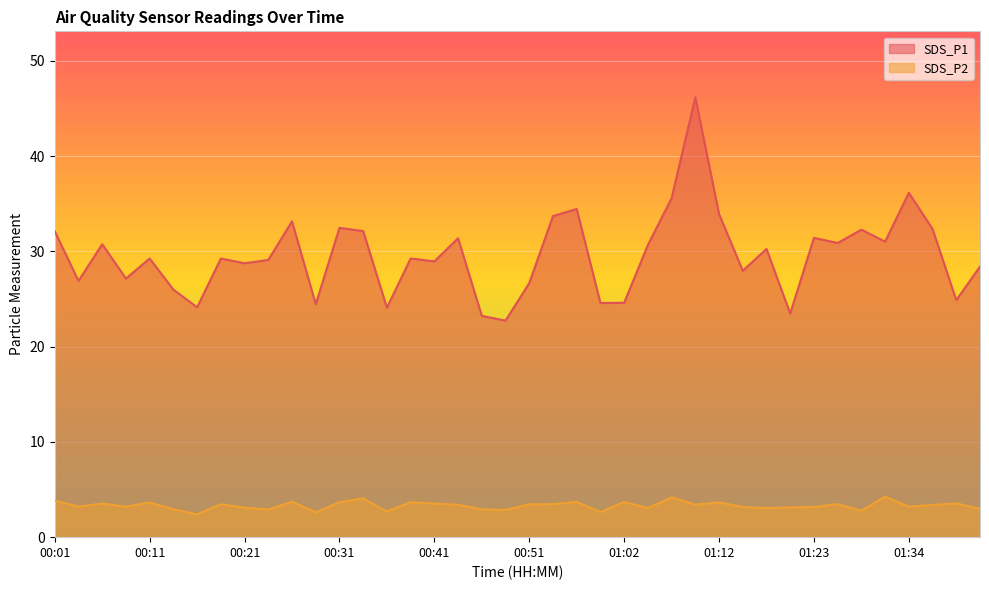

What is the highest value of the SDS_P1 series?

46.2